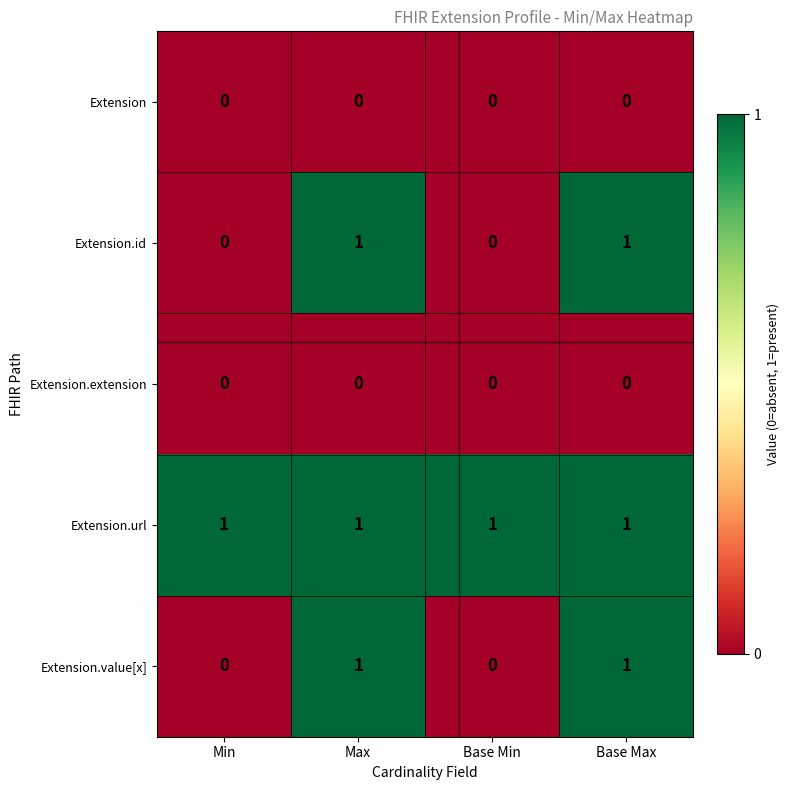

Which series has the largest total across all categories?

Extension.url